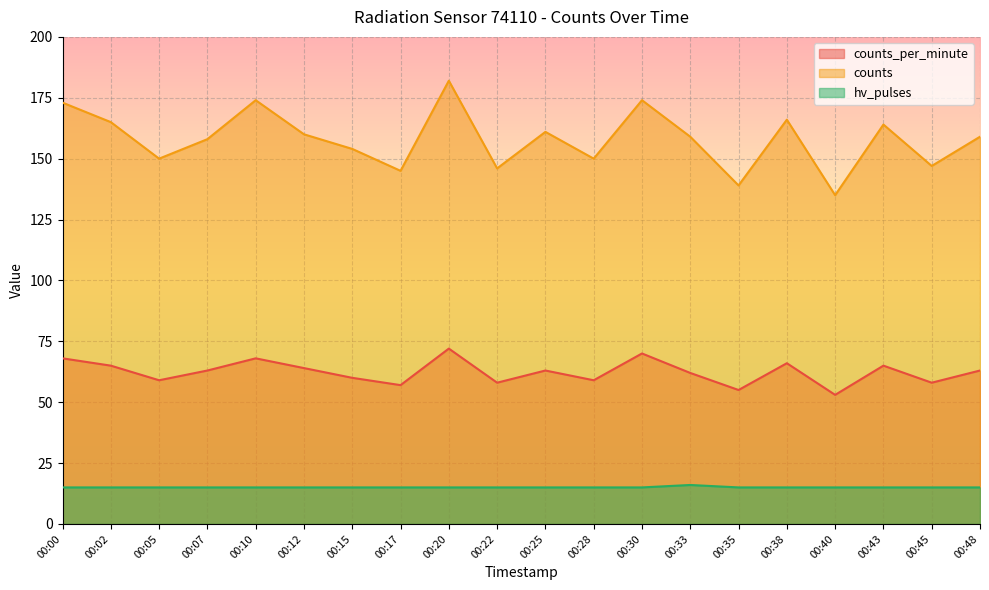

At which category does hv_pulses reach its first local peak?

00:33